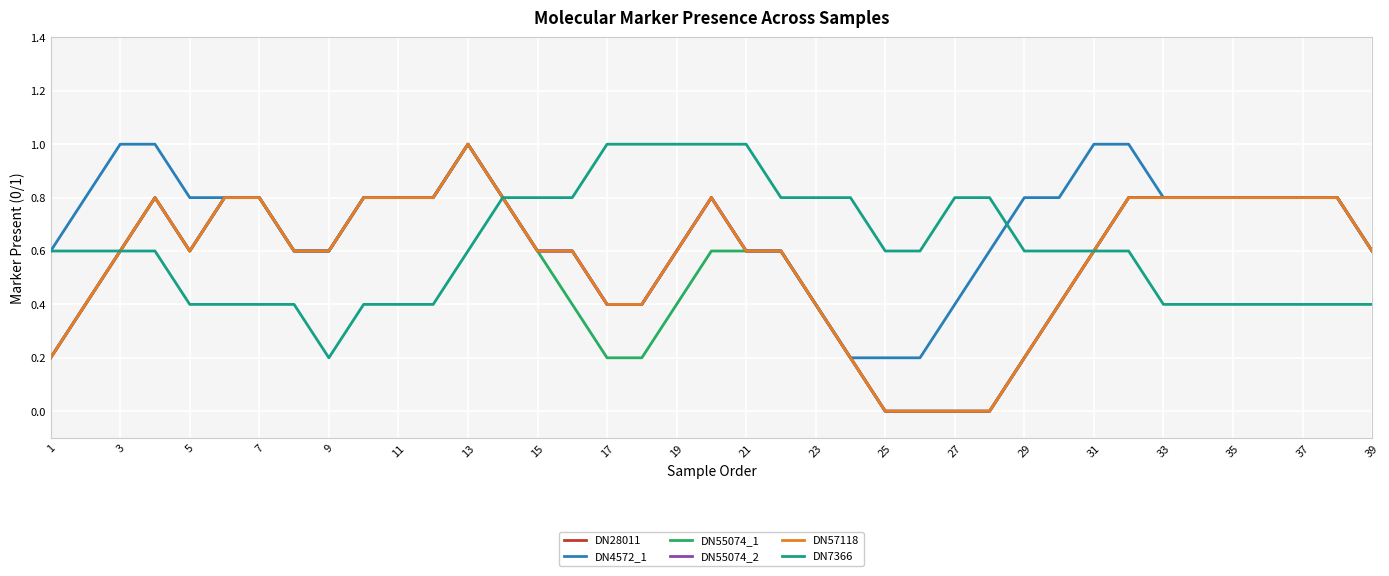

Rank the series by their maximum value, from highest to lowest.

DN28011, DN4572_1, DN55074_1, DN55074_2, DN57118, DN7366